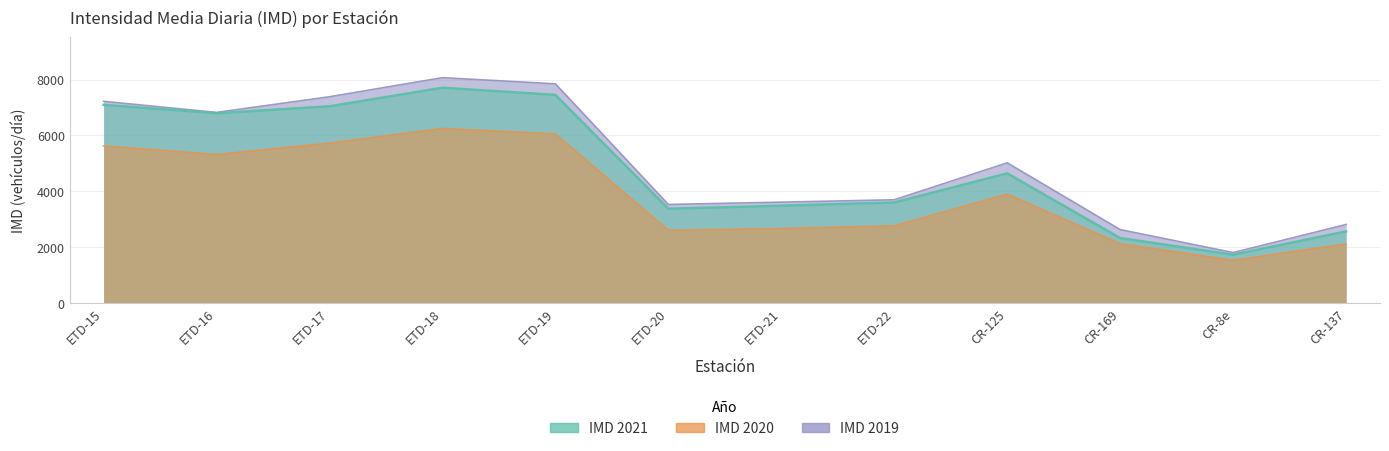

At which category does the chart reach its peak across all series?

ETD-18